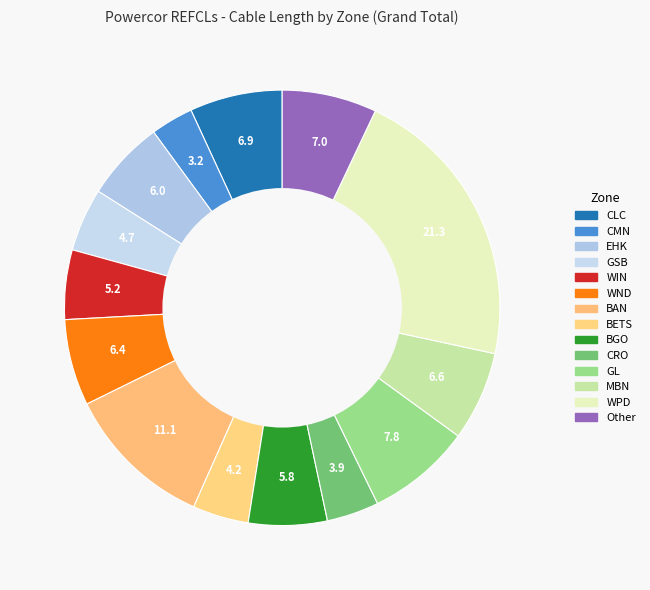

How many segments does this pie chart have?

14